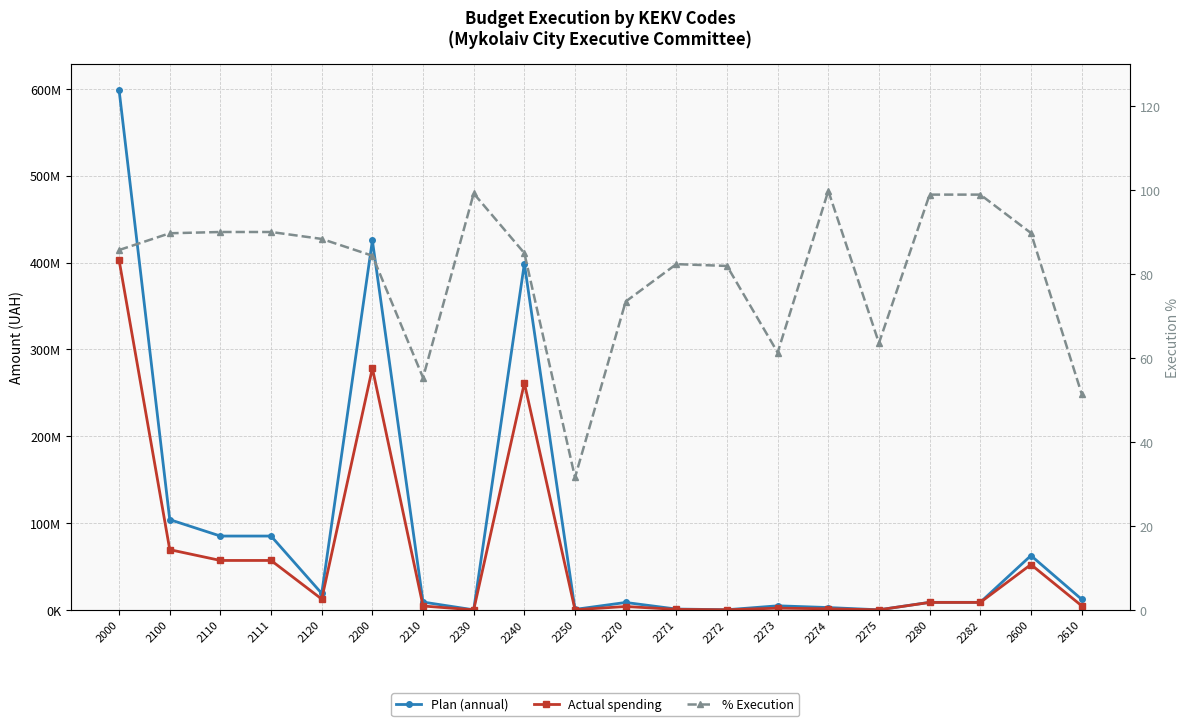

What are all the series names shown in the legend?

Plan (annual), Actual spending, % Execution